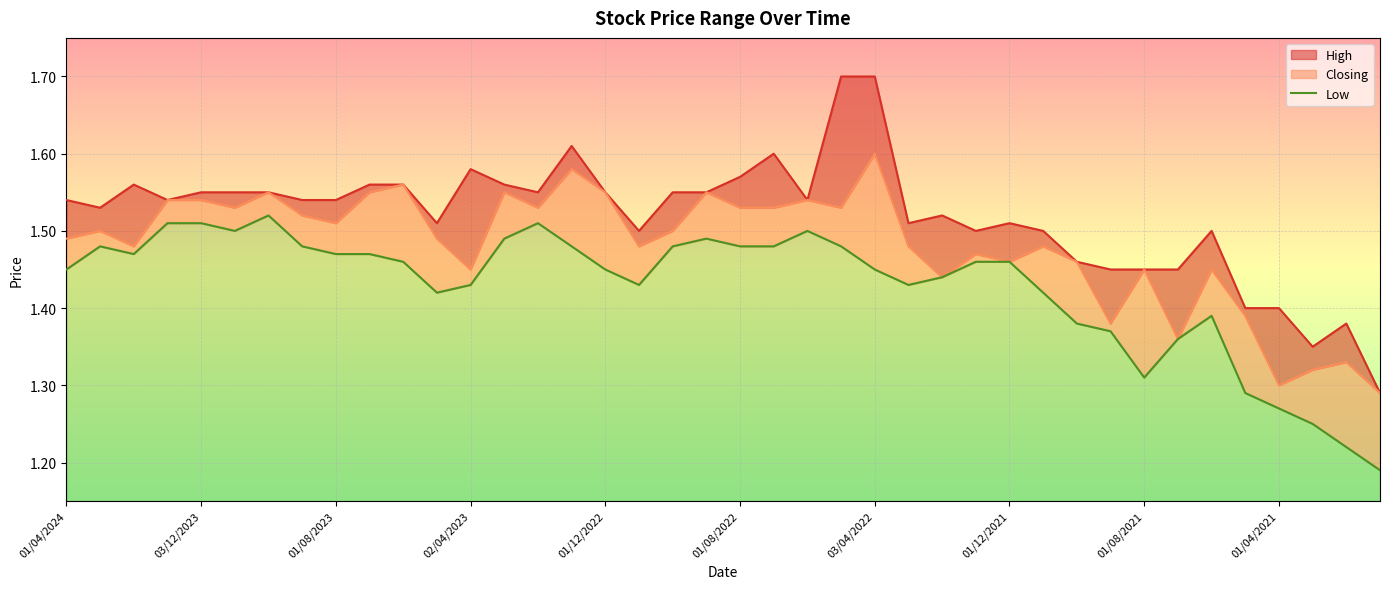

Count the values in the range 1 to 2.

40